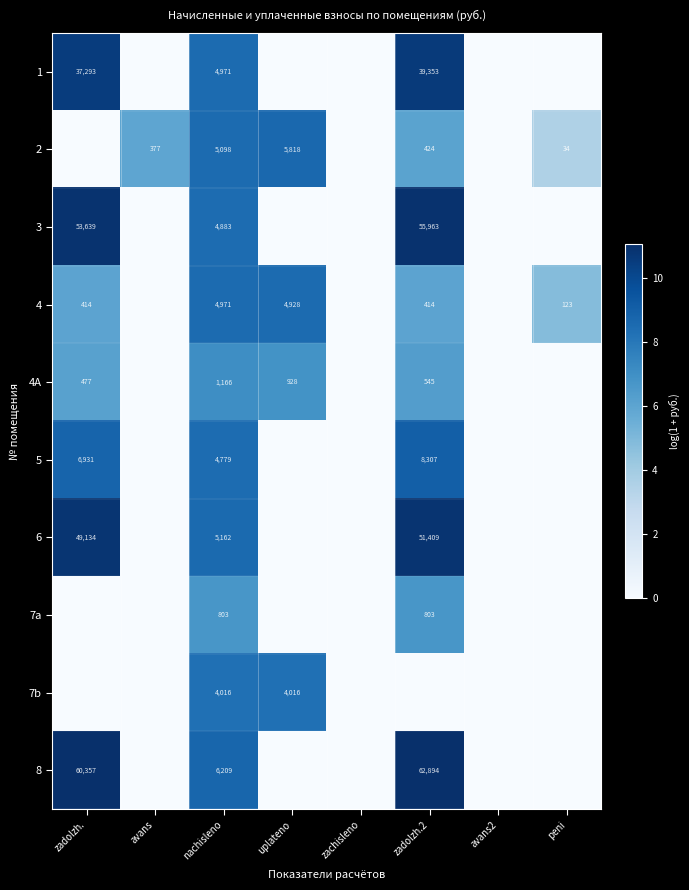

At how many categories does at least one series exceed 0?

6